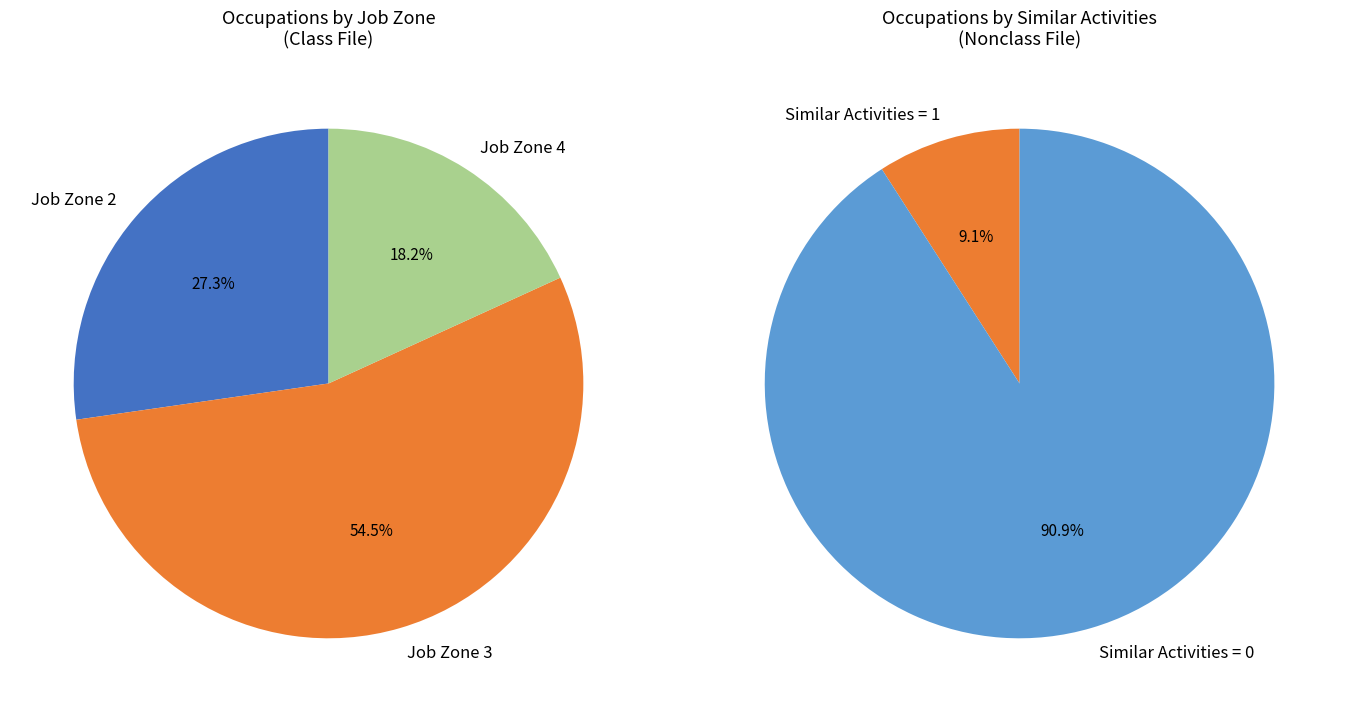

Is it true that Executive Secretaries is 0% of the pie?

True